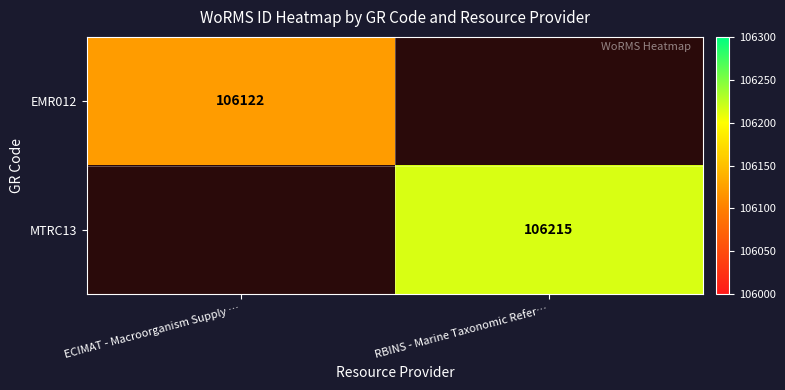

Is it true that EMR012 equals 43598 at ECIMAT - Macroorganism Supply …?

False